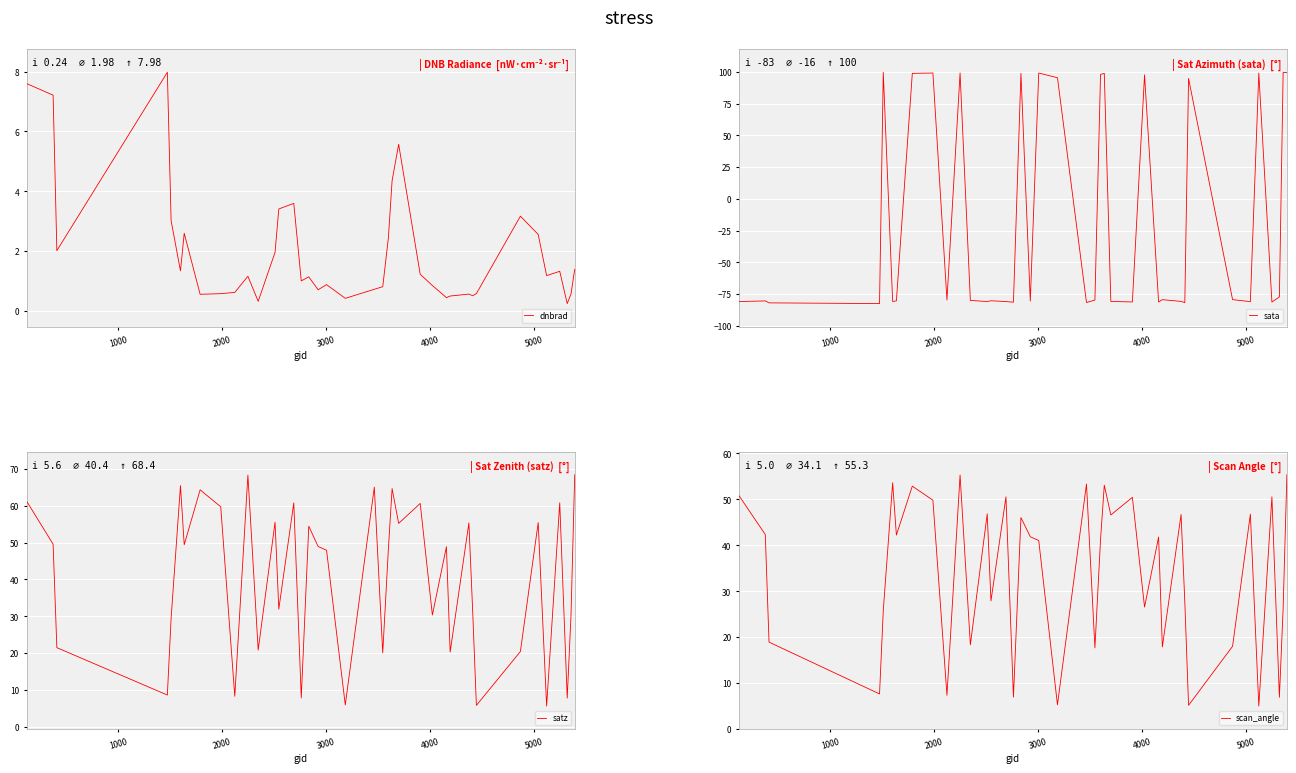

Which label corresponds to the smallest value in the chart?

3000